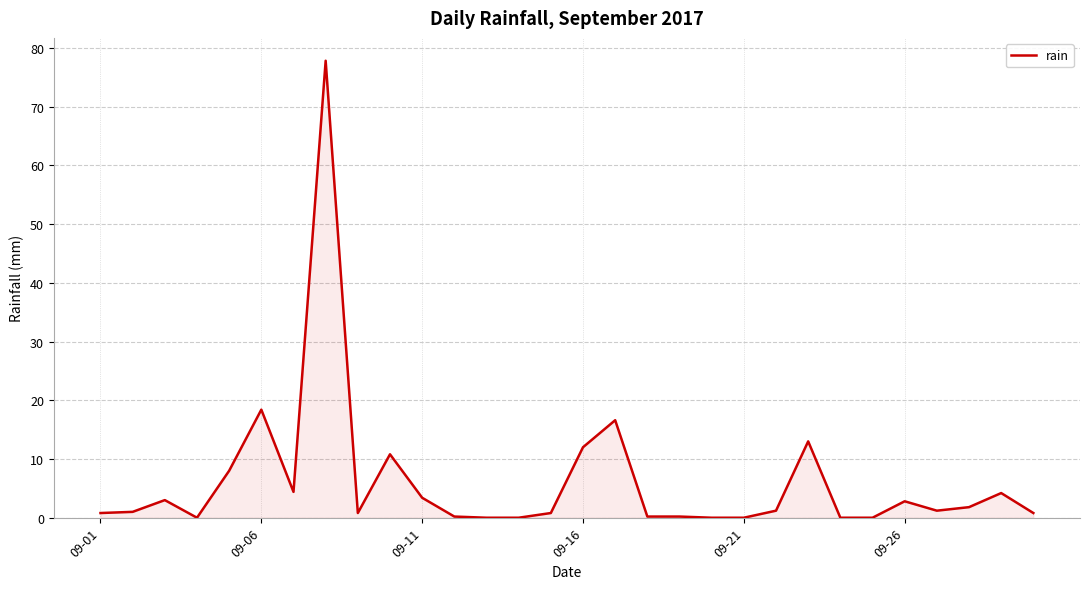

What is the maximum value shown in the chart?

77.8